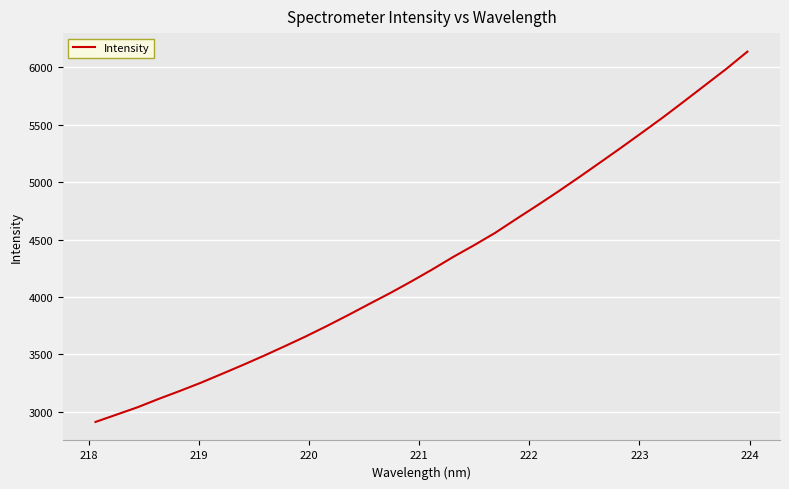

What is the greatest value displayed?

6138.1